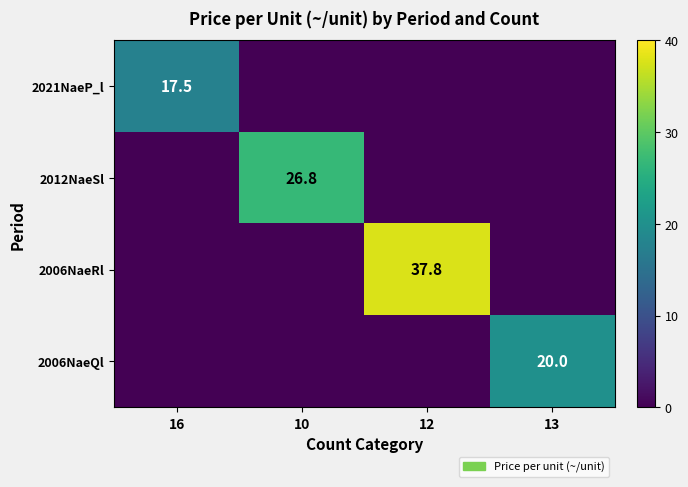

True or false: 2006NaeRl has a value of 54.9 at 12.

False